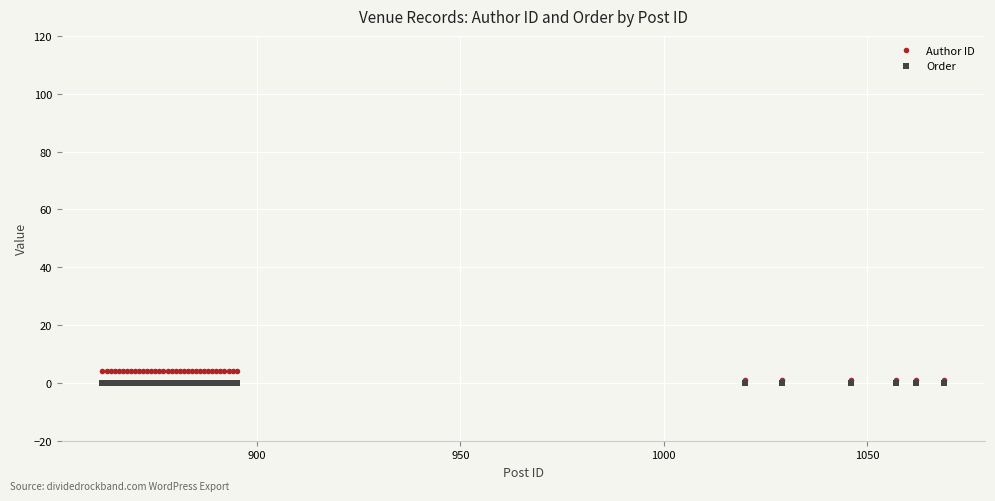

Which series has the largest range (max minus min)?

Author ID